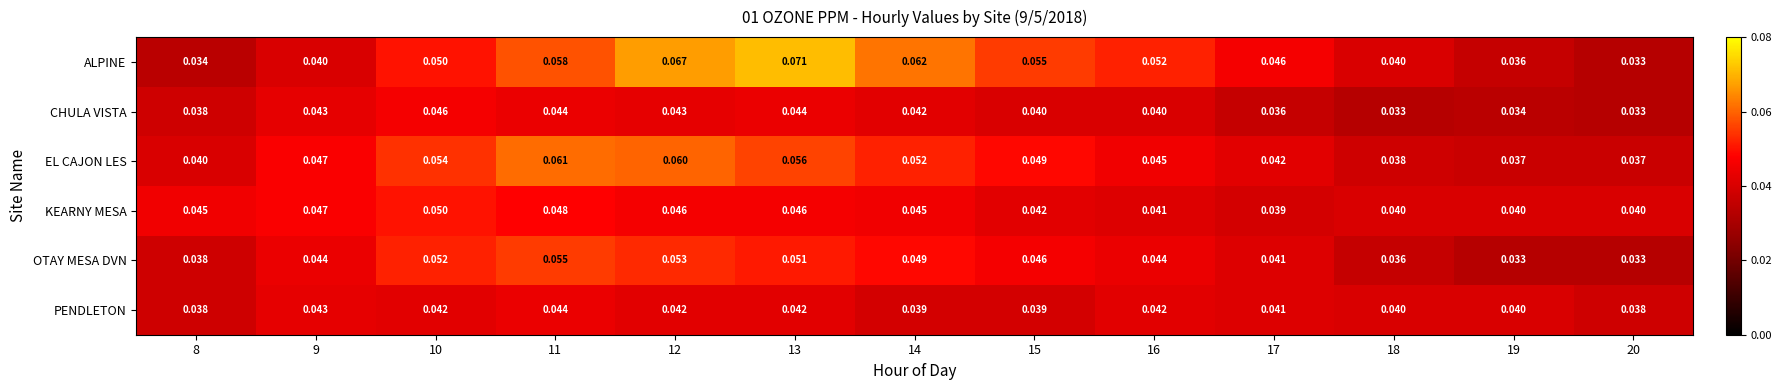

What is the total value across all series at 19?

0.2